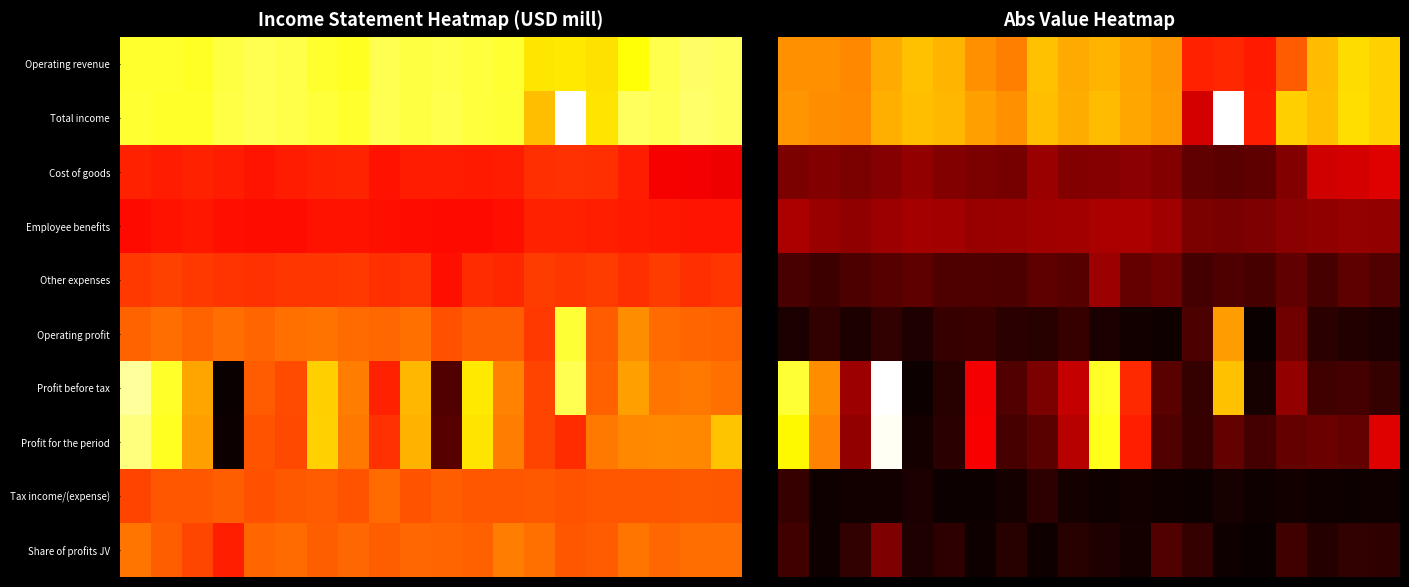

At which category does the chart reach its minimum across all series?

15